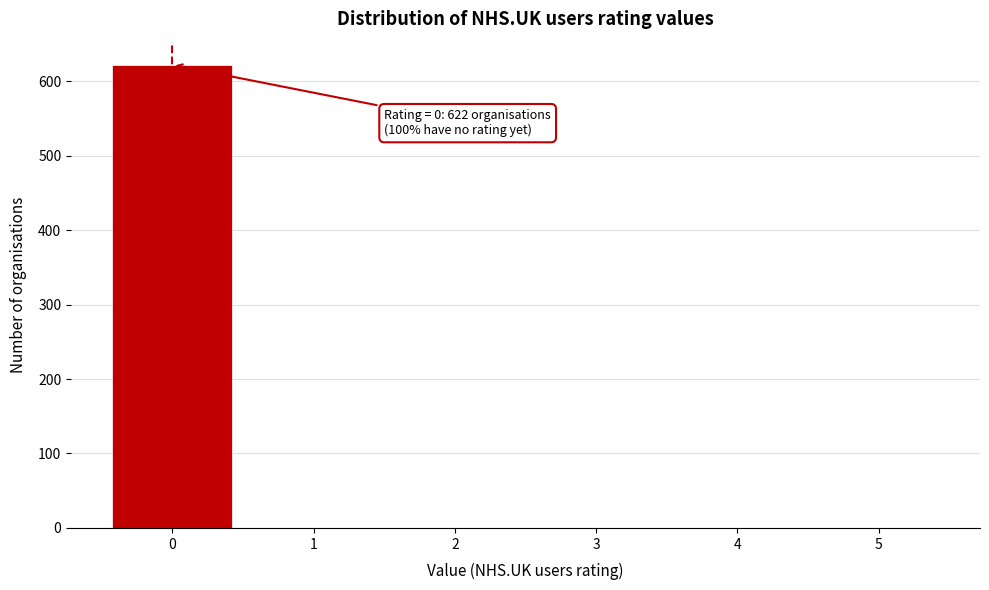

Over which range of the x-axis is the bar tallest?

-0.5 to 0.5